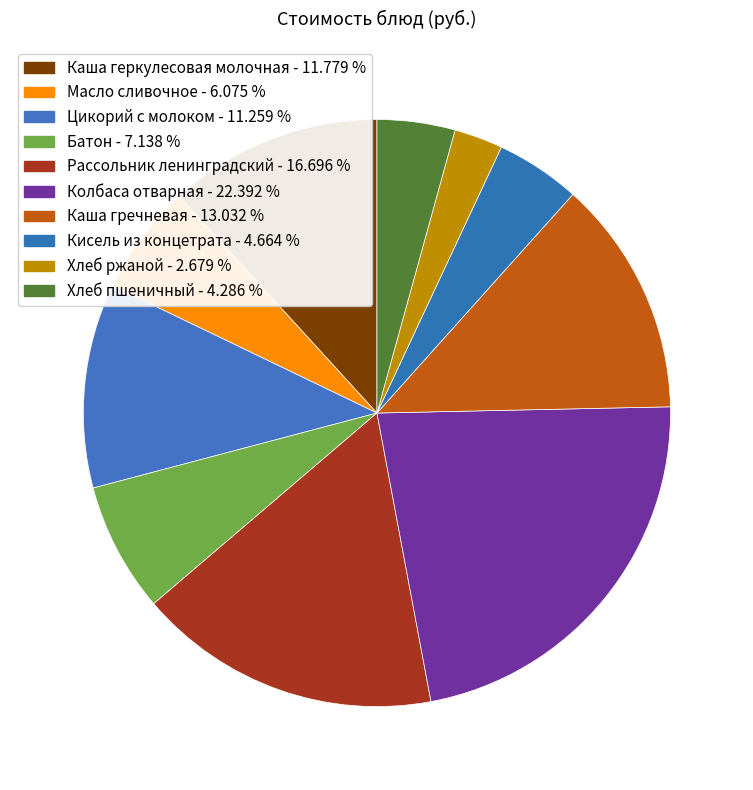

True or false: Масло сливочное accounts for 6% of the total.

True